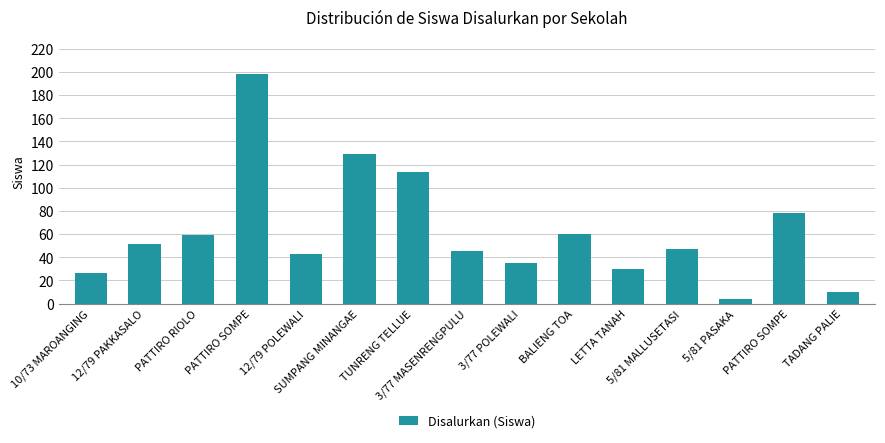

List the labels in order of value, largest first.

PATTIRO SOMPE, SUMPANG MINANGAE, TUNRENG TELLUE, PATTIRO SOMPE, BALIENG TOA, PATTIRO RIOLO, 12/79 PAKKASALO, 5/81 MALLUSETASI, 3/77 MASENRENGPULU, 12/79 POLEWALI, 3/77 POLEWALI, LETTA TANAH, 10/73 MAROANGING, TADANG PALIE, 5/81 PASAKA